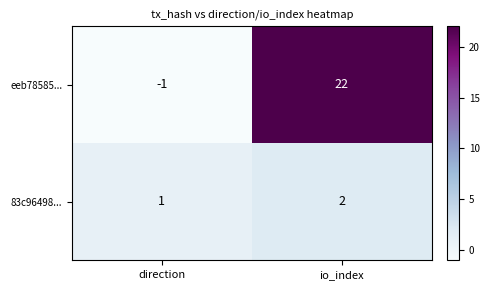

What is the total value across all series at io_index?

24